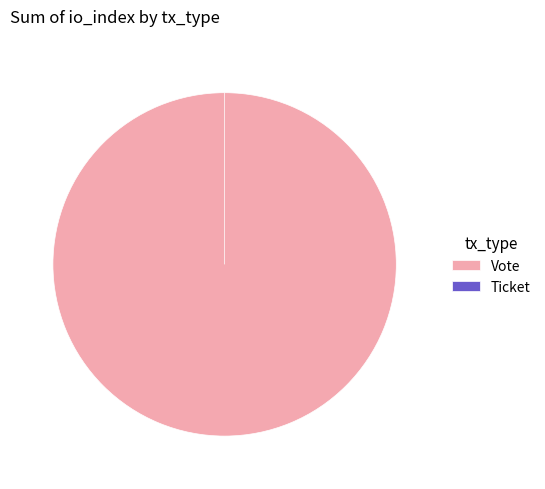

Does Vote represent more than half of the total?

Yes